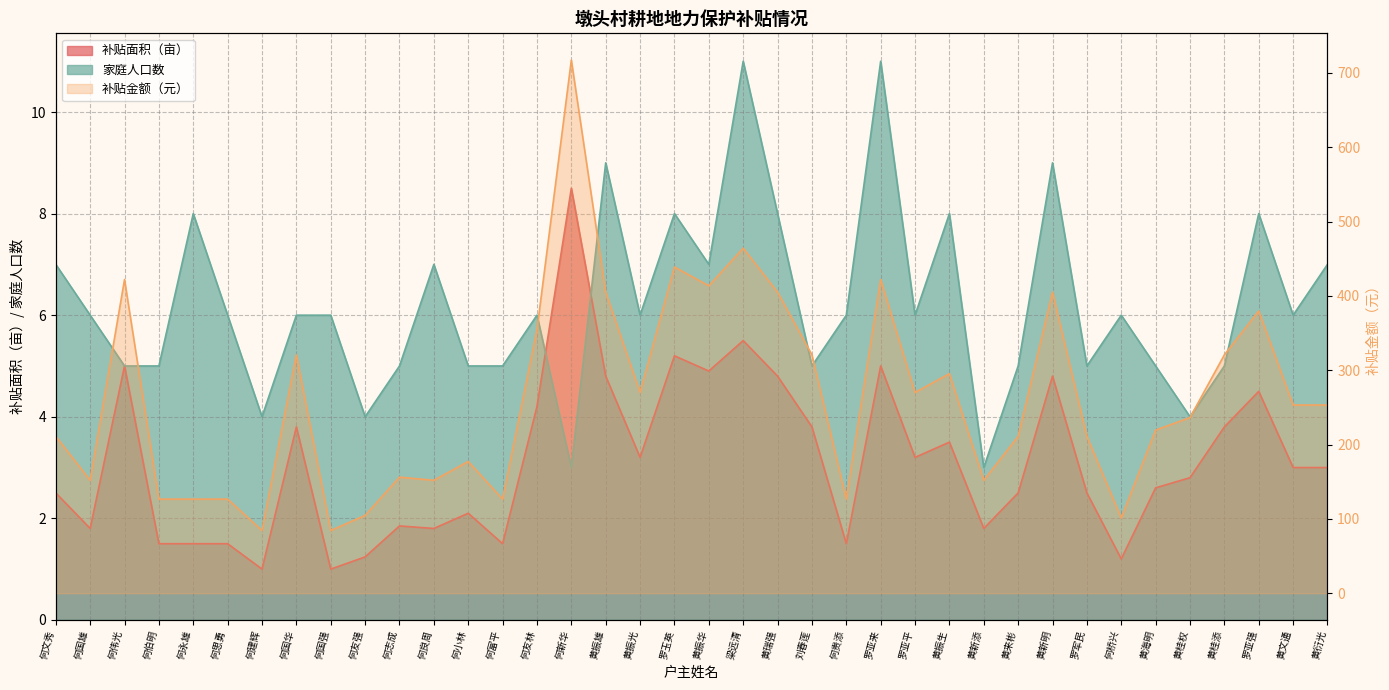

What is the difference between the 补贴面积（亩） values at 罗亚平 and 罗亚来?

151.9